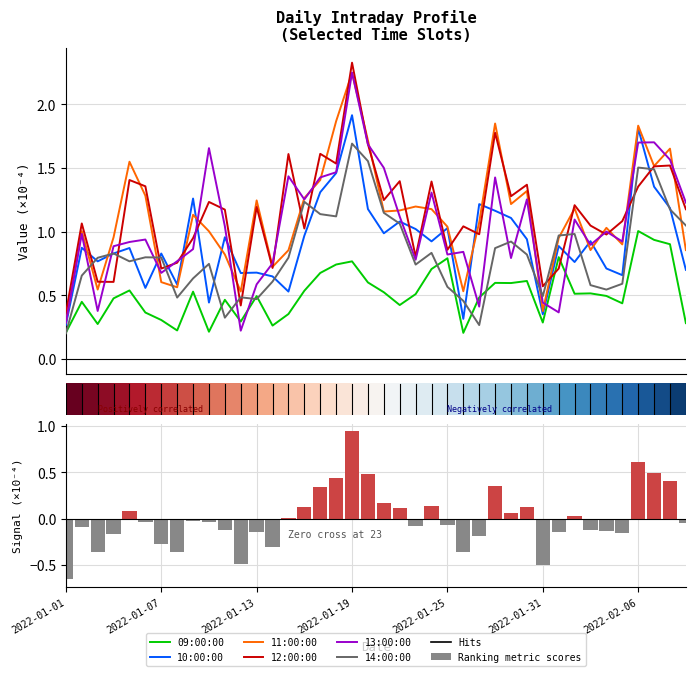

How many categories are shown in the chart?

40